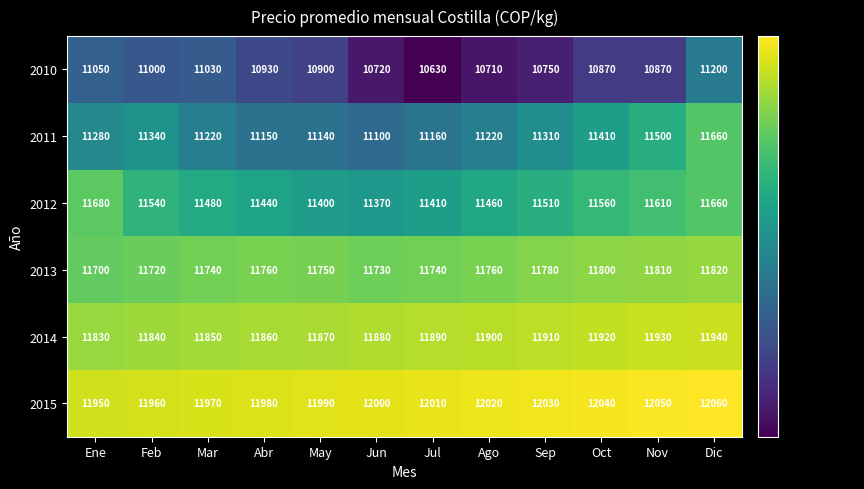

What is the total value across all series at Oct?

69600